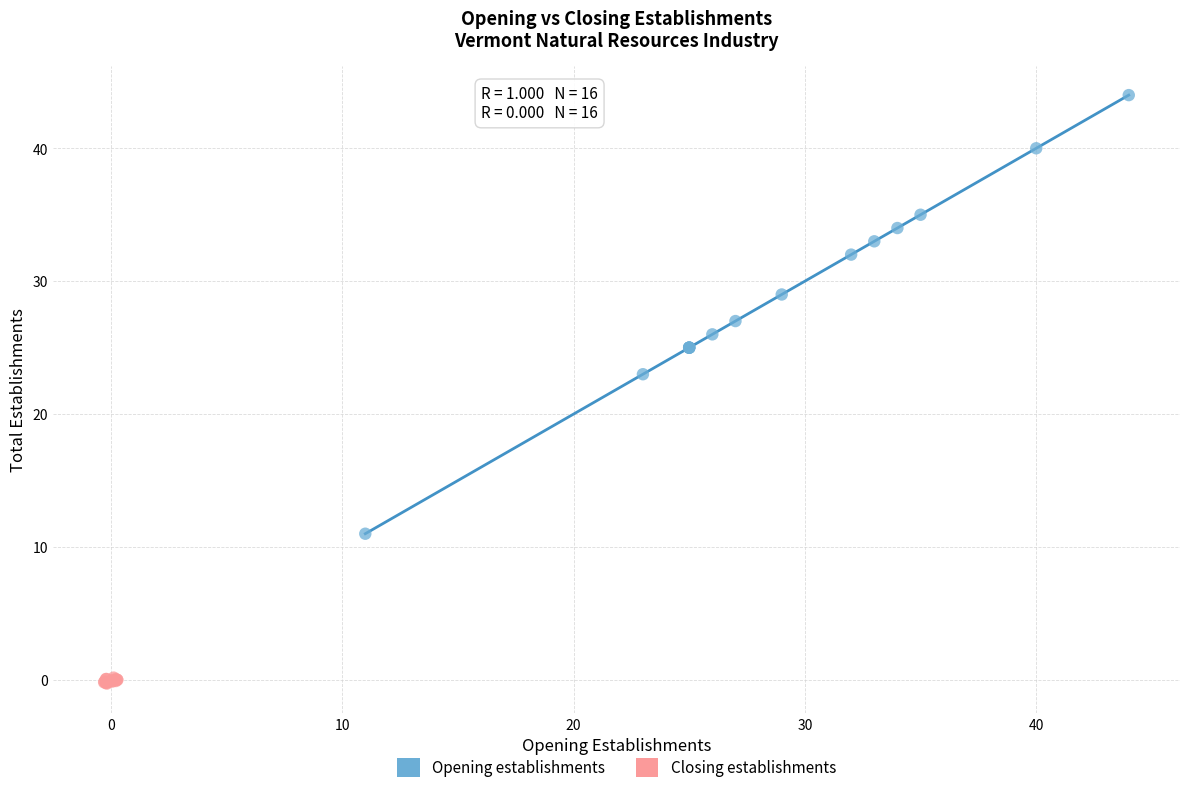

Which series reaches the maximum Y coordinate?

Opening establishments